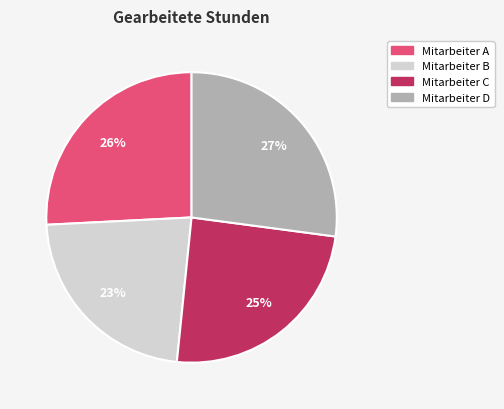

Which has a higher value, Mitarbeiter B or Mitarbeiter D?

Mitarbeiter D